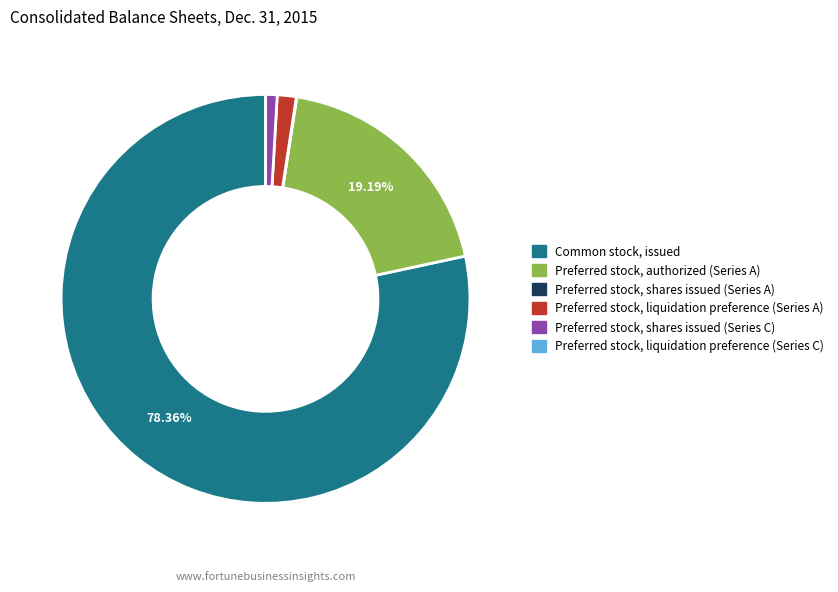

What is the ratio of the value at Common stock, issued to the value at Preferred stock, authorized (Series A)?

4.1